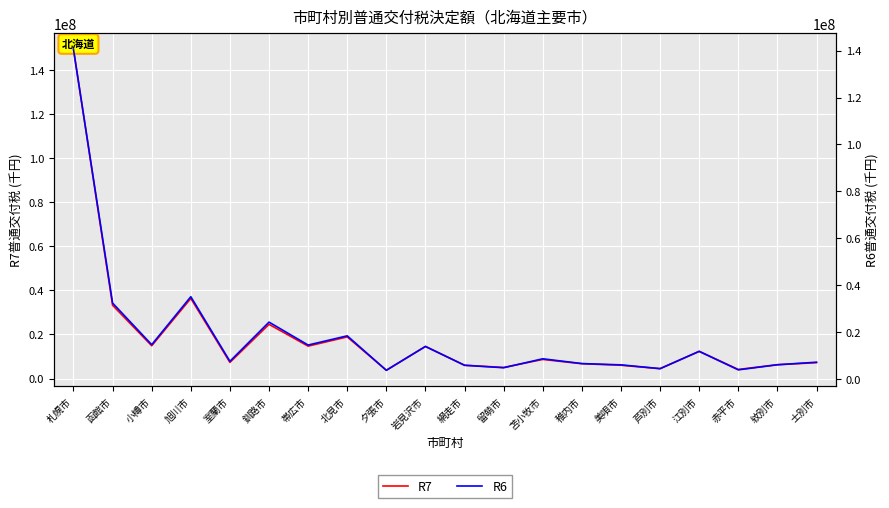

What is the minimum value shown in the chart?

3704852